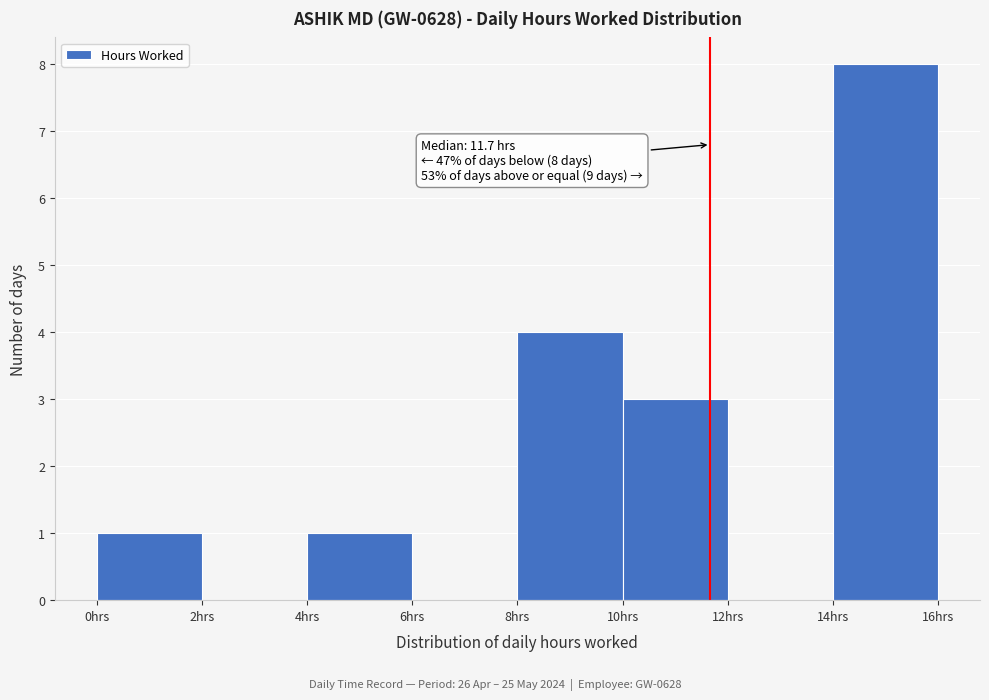

Over which range of the x-axis is the bar tallest?

14 to 16